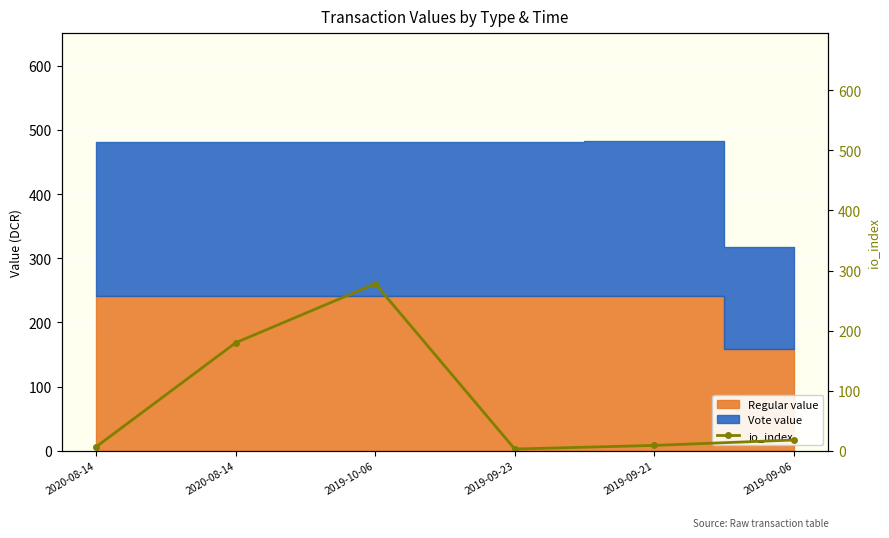

What is the change in value from 2019-09-23 to 2019-09-21?

+6